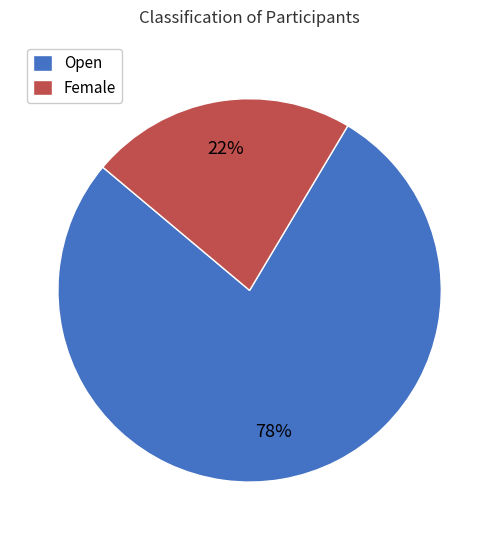

The Female slice represents 35% of the pie. True or false?

False